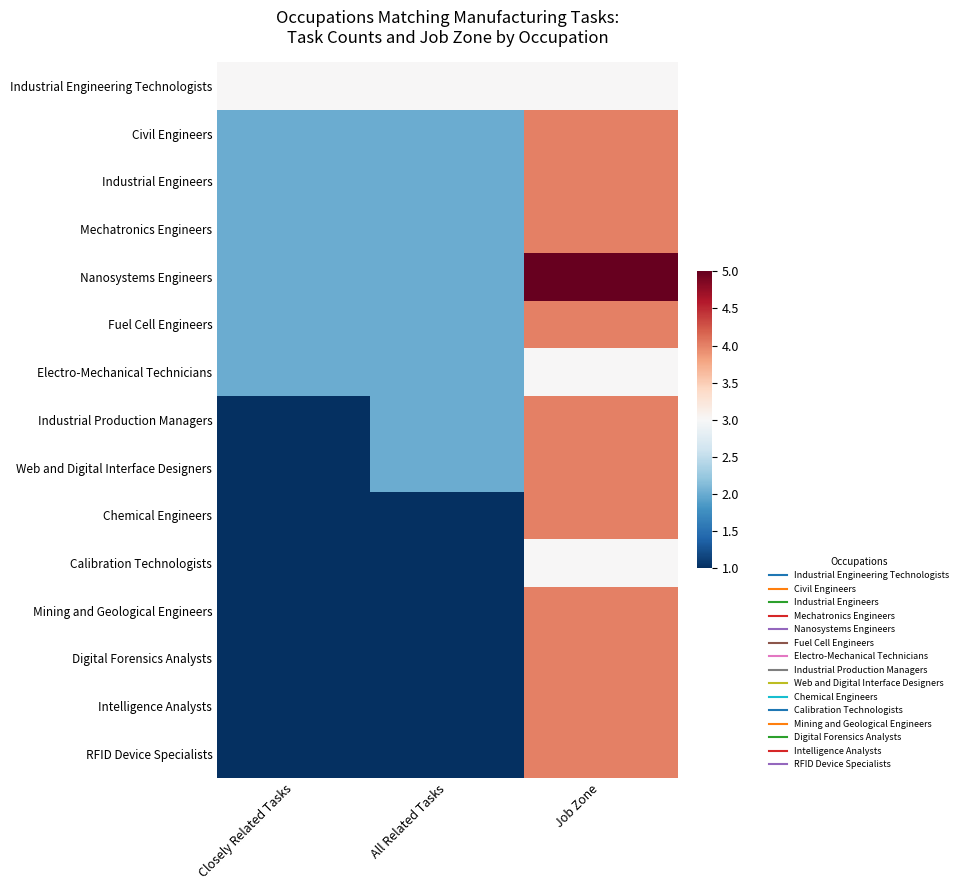

How many distinct data groups are displayed?

15